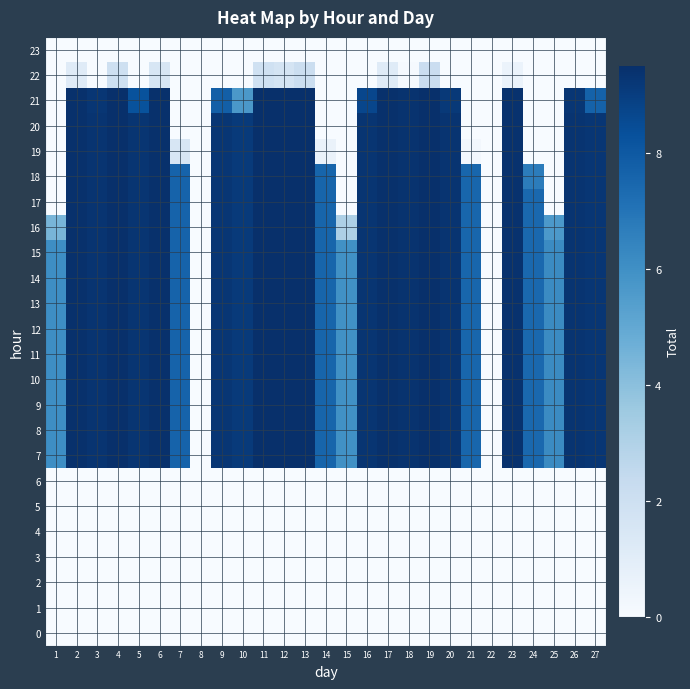

How many data points does each series have?

27